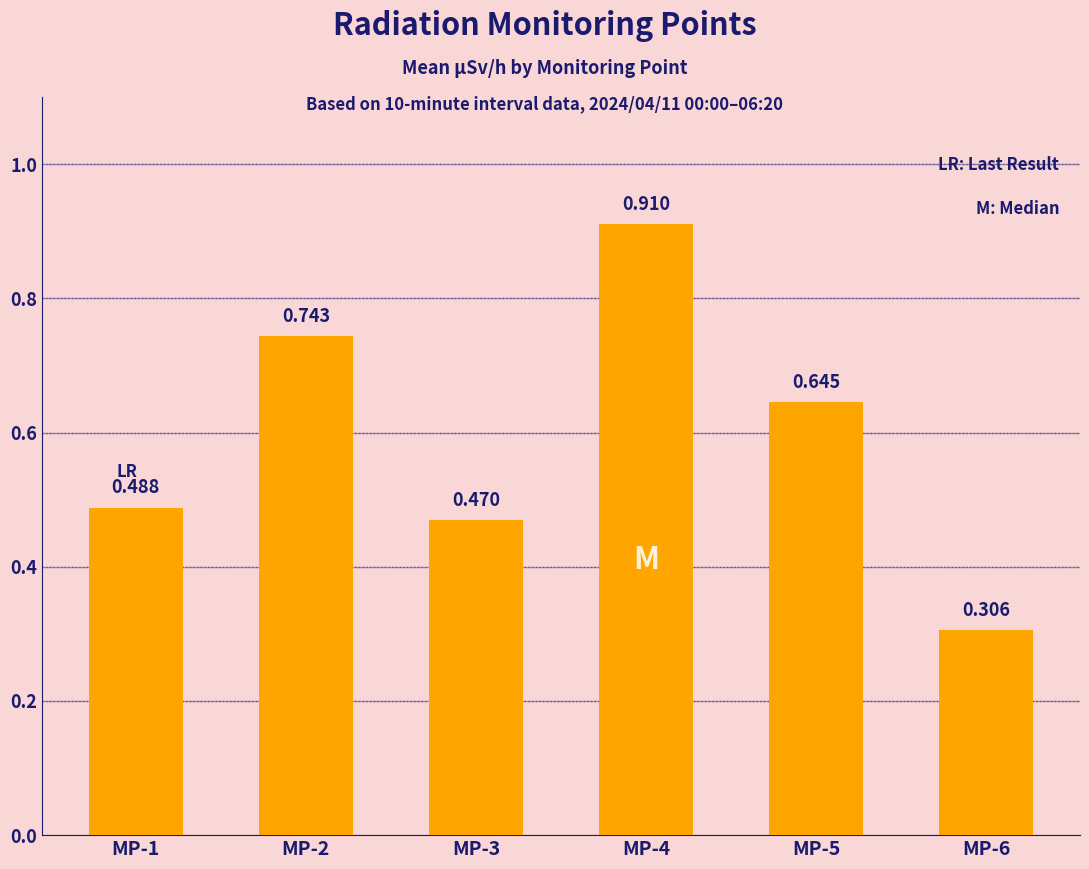

Reading left to right, extract all data points from this chart.

MP-1=0.5	MP-2=0.7	MP-3=0.5	MP-4=0.9	MP-5=0.6	MP-6=0.3